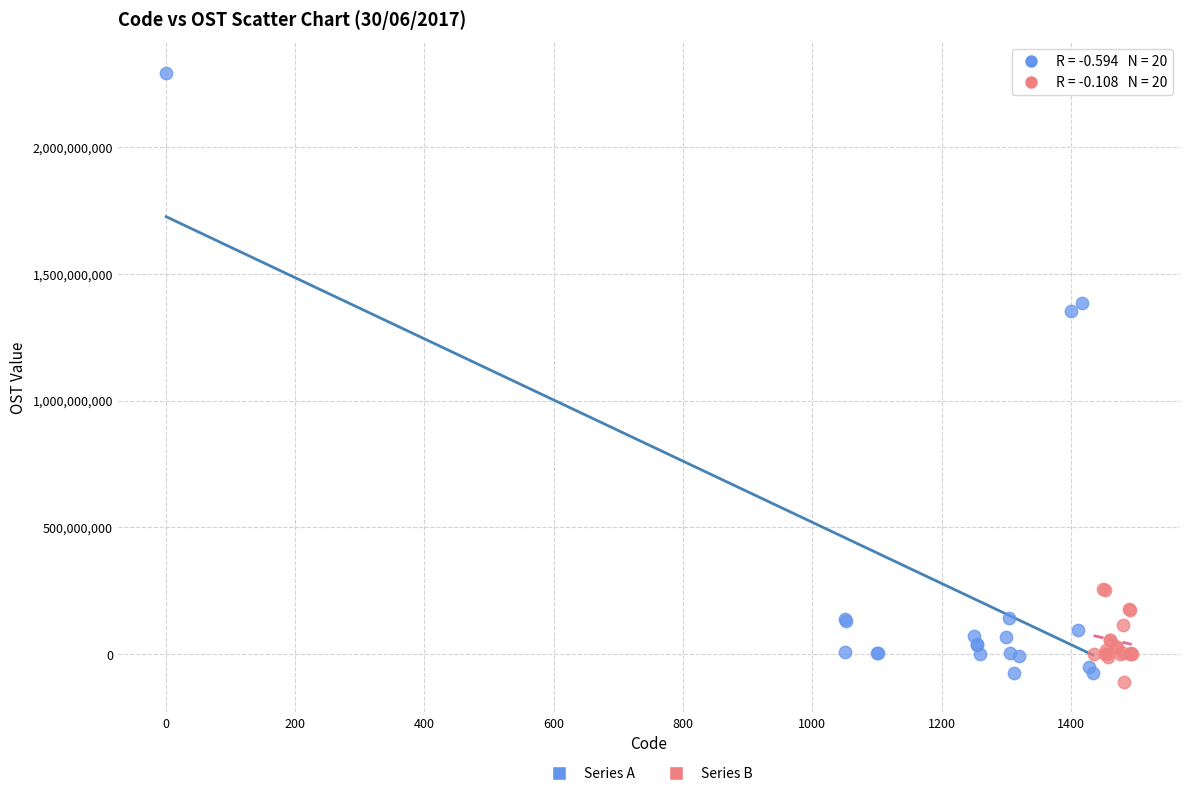

Which series reaches the minimum Y coordinate?

Series B